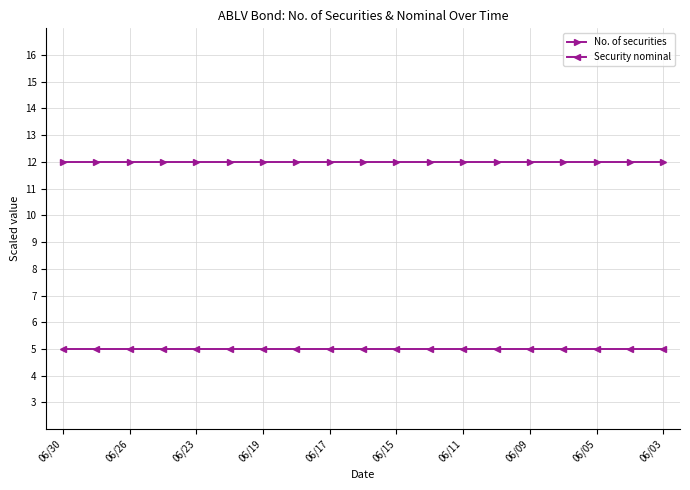

What is the maximum value shown in the chart?

12